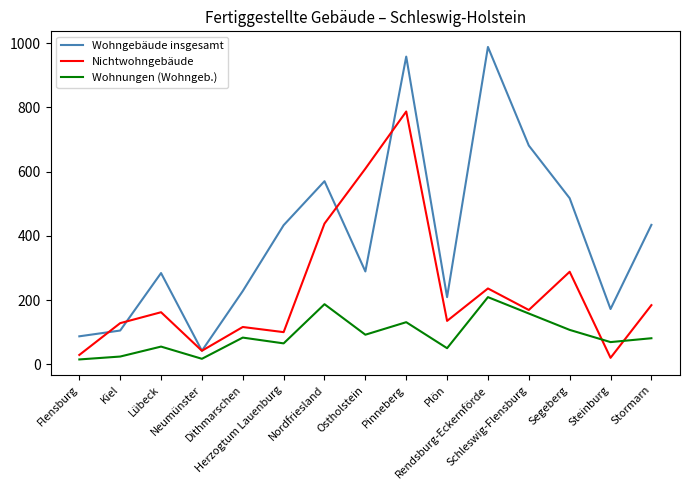

How many lines are shown in the chart?

3